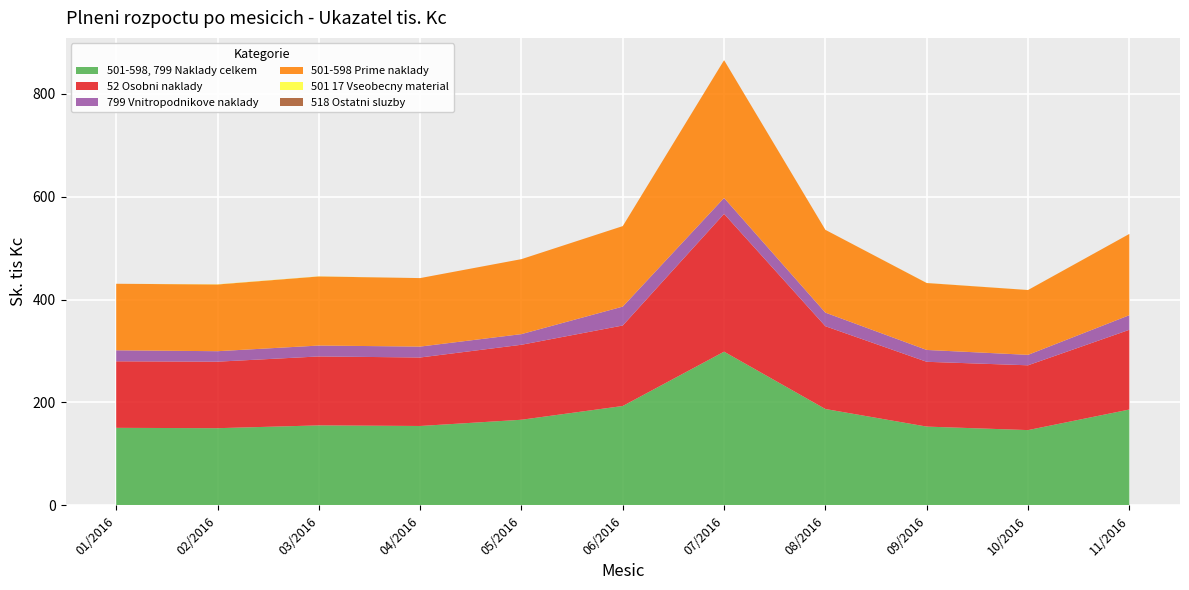

Reading left to right, transcribe all the data shown in this chart.

501-598, 799 Naklady celkem: 01/2016=150.7	02/2016=150.1	03/2016=155.5	04/2016=154.3	05/2016=166.4	06/2016=193.2	07/2016=298.8	08/2016=187.3	09/2016=153.1	10/2016=146.3	11/2016=186.3
52 Osobni naklady: 01/2016=129.3	02/2016=129.3	03/2016=134.0	04/2016=133.1	05/2016=145.7	06/2016=156.5	07/2016=267.9	08/2016=160.9	09/2016=126.0	10/2016=126.0	11/2016=155.0
799 Vnitropodnikove naklady: 01/2016=21.4	02/2016=20.4	03/2016=21.2	04/2016=21.2	05/2016=20.7	06/2016=36.7	07/2016=30.9	08/2016=26.4	09/2016=23.0	10/2016=20.3	11/2016=28.4
501-598 Prime naklady: 01/2016=129.3	02/2016=129.7	03/2016=134.3	04/2016=133.1	05/2016=145.7	06/2016=156.5	07/2016=267.9	08/2016=160.9	09/2016=130.1	10/2016=126.0	11/2016=157.9
501 17 Vseobecny material: 01/2016=0.0	02/2016=0.4	03/2016=0.3	04/2016=0.0	05/2016=0.0	06/2016=0.0	07/2016=0.0	08/2016=0.0	09/2016=0.1	10/2016=0.1	11/2016=0.0
518 Ostatni sluzby: 01/2016=-0.0	02/2016=0.0	03/2016=0.0	04/2016=0.0	05/2016=0.0	06/2016=0.0	07/2016=0.0	08/2016=0.0	09/2016=0.0	10/2016=0.0	11/2016=0.0